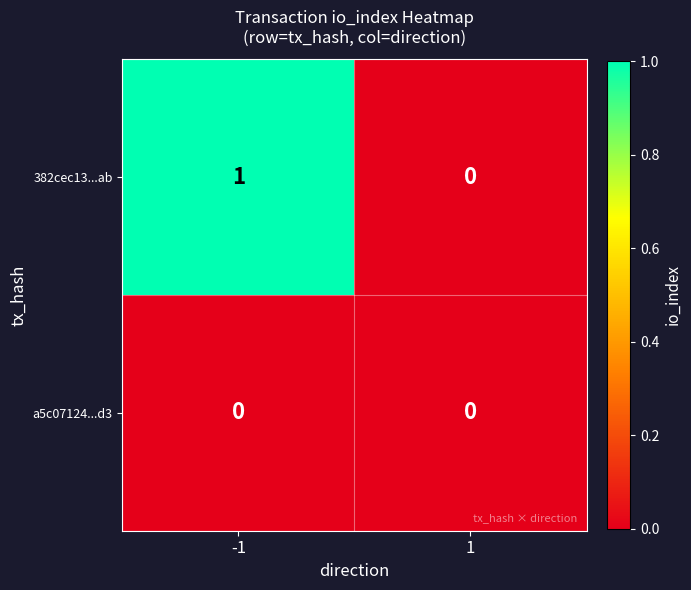

The value of 382cec13...ab at 1 is 0. True or false?

True